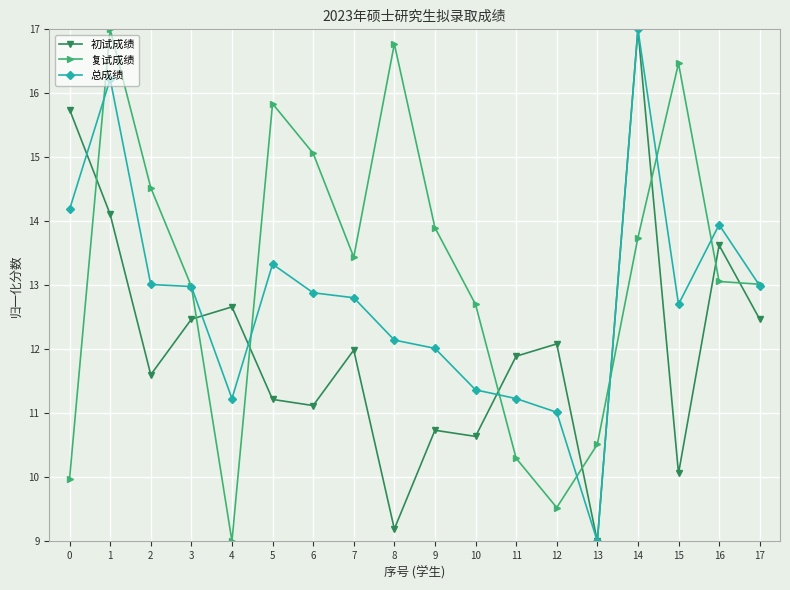

What is the sum of all 初试成绩 values?

217.6